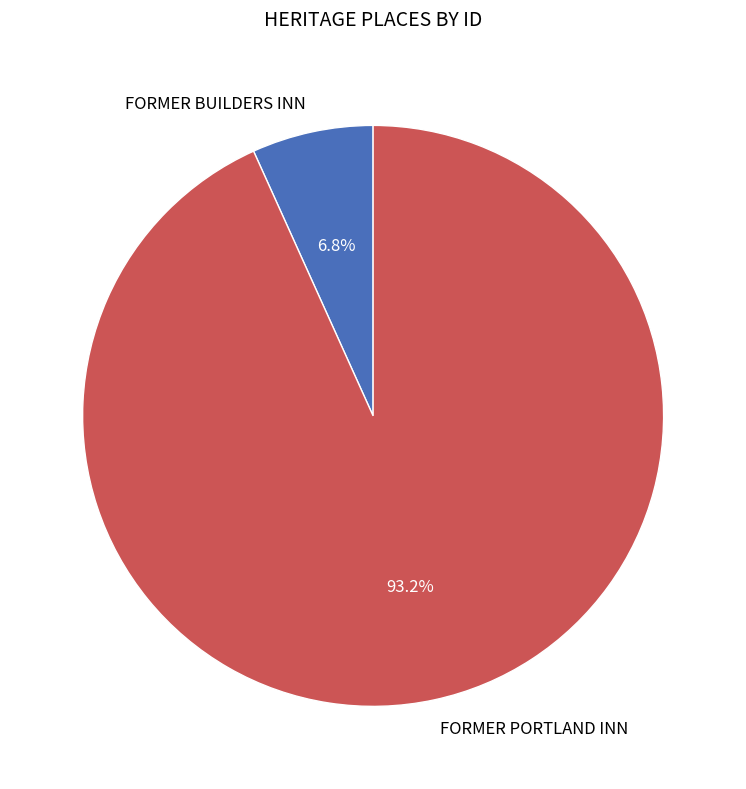

To the nearest percent, what is the combined percentage of FORMER BUILDERS INN and FORMER PORTLAND INN?

100%